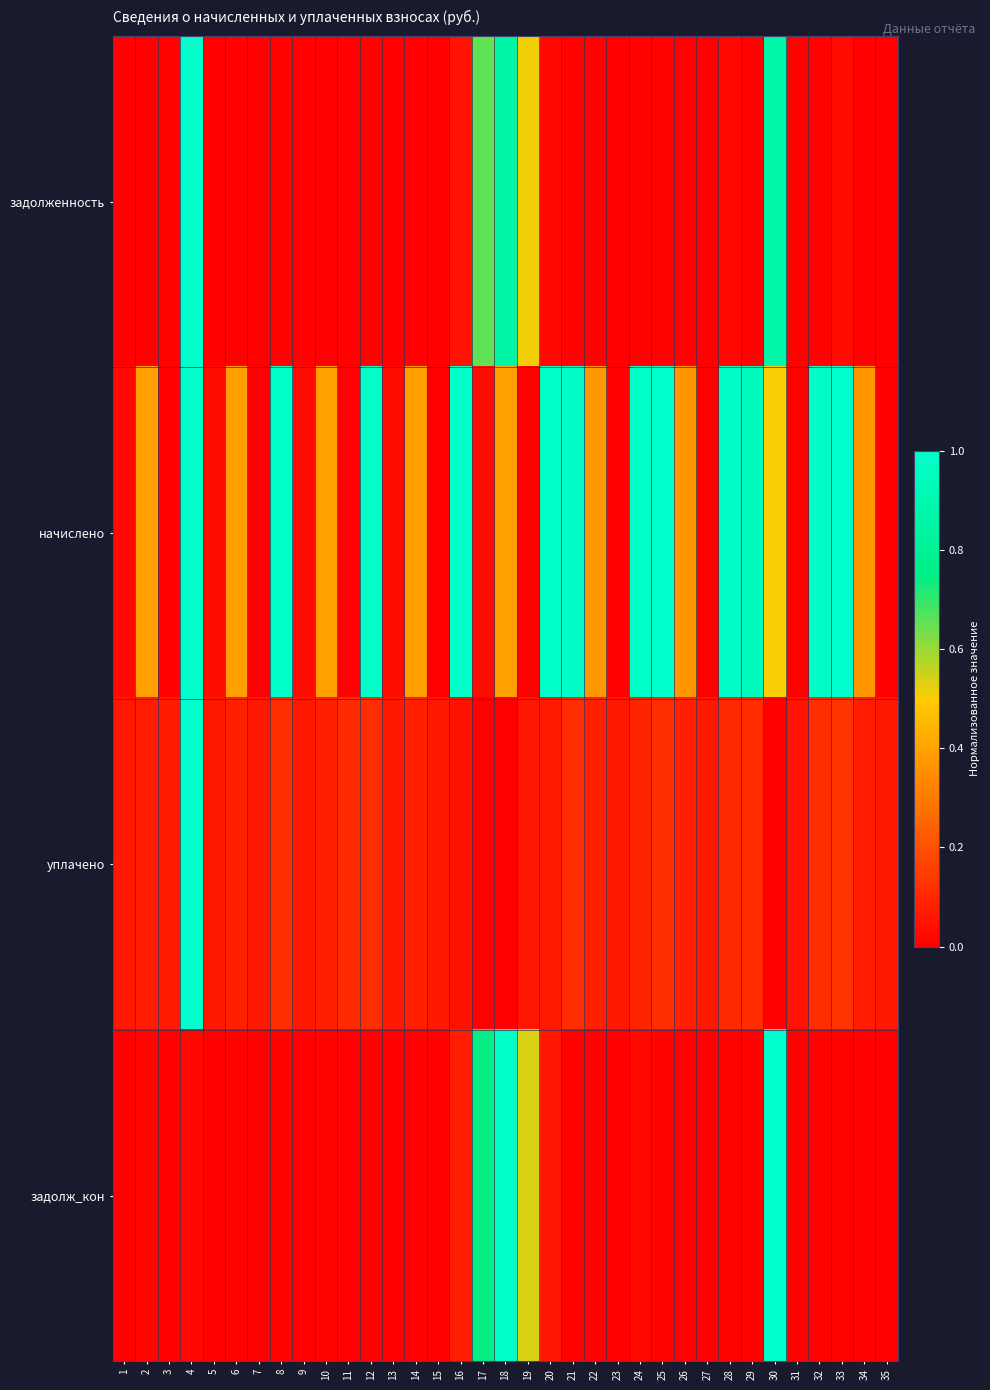

What is the spread (max minus min) of values at 4?

1.0